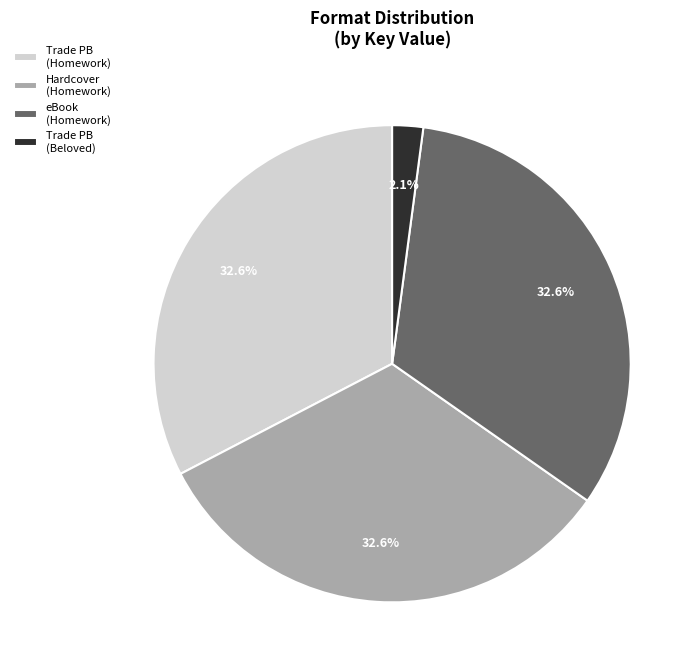

Does Trade PB (Homework) account for over 50% of the chart?

No